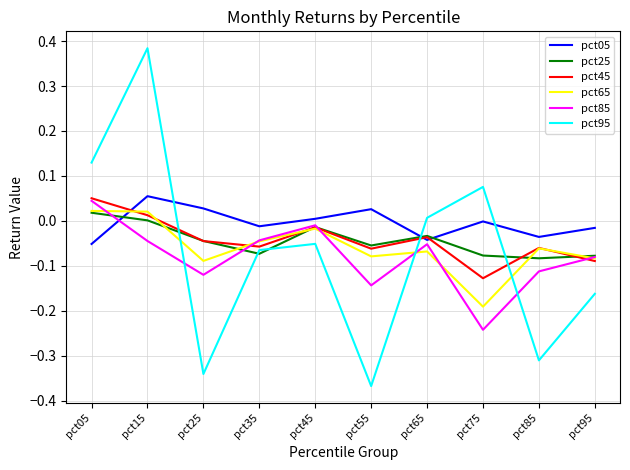

Which category has the highest value in the pct05 series?

pct15